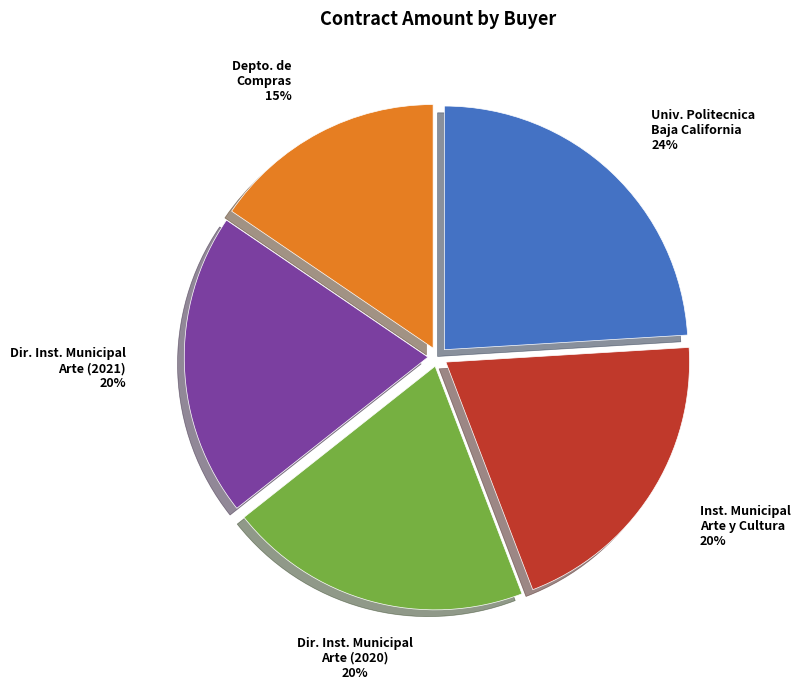

To the nearest percent, what percentage of the pie is Inst. Municipal Arte y Cultura?

20%